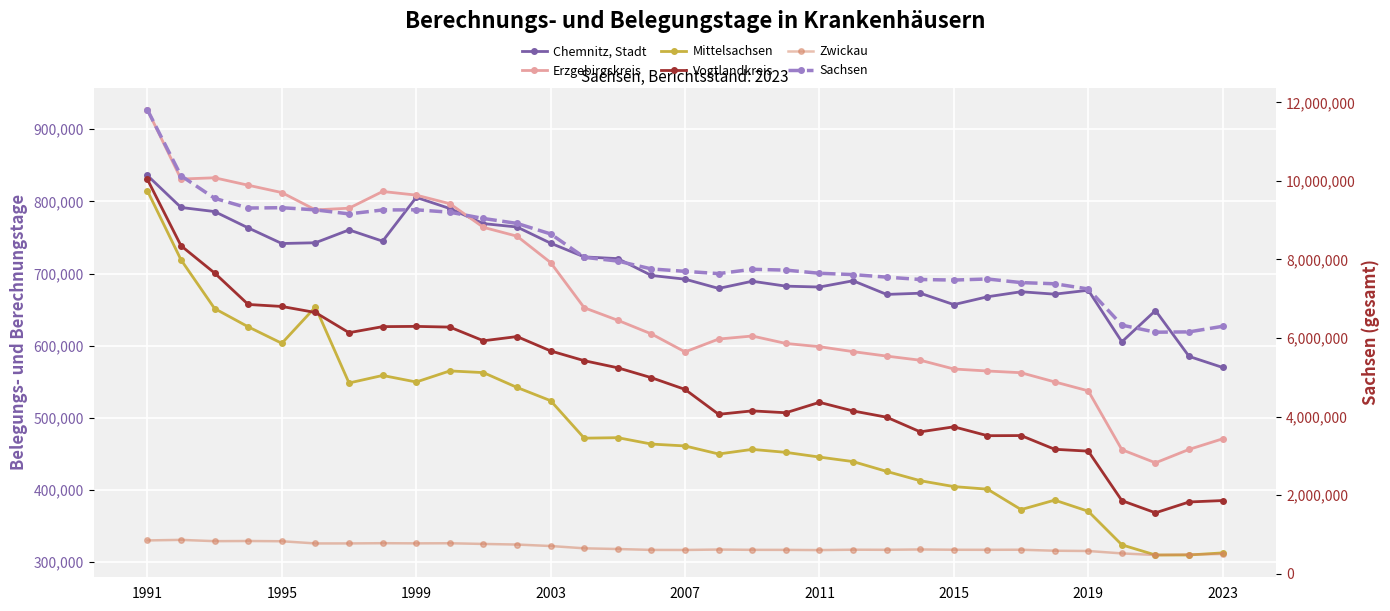

What is the difference between the maximum and minimum values in the Zwickau series?

385754